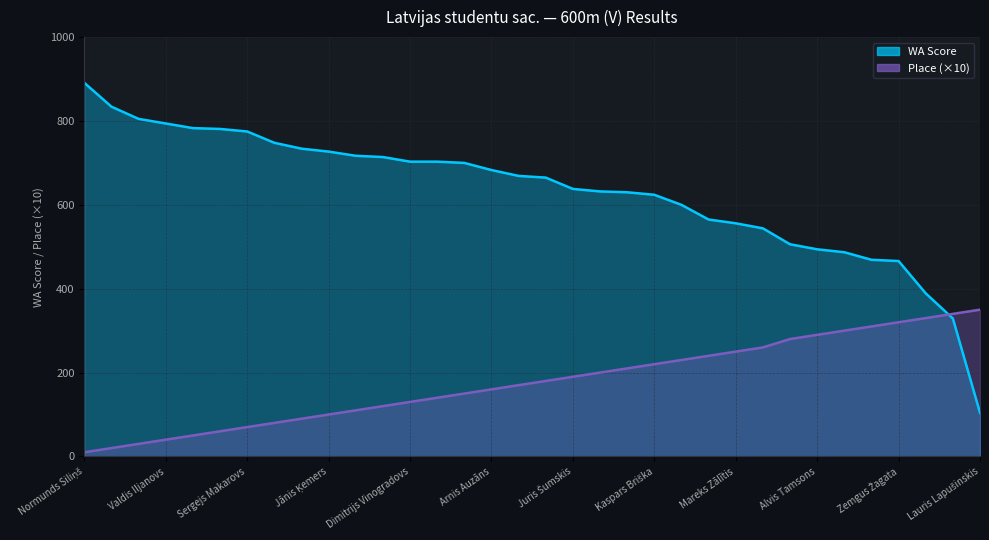

Between which two adjacent categories do Place and WA Score first intersect?

Aleksandrs Tkačenko and Didzis Ķezberis